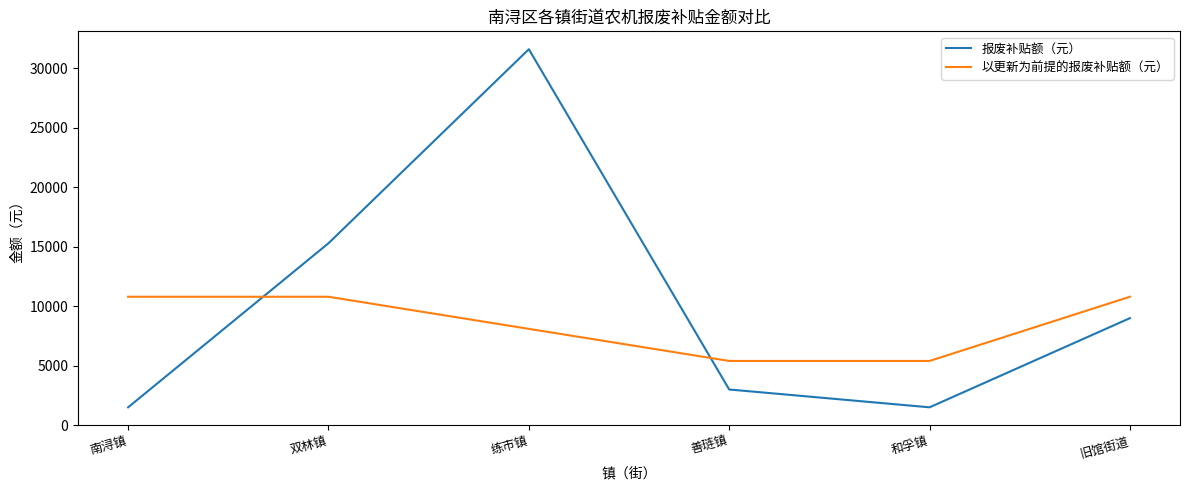

The value of 报废补贴额（元） at 善琏镇 is 3000. True or false?

True